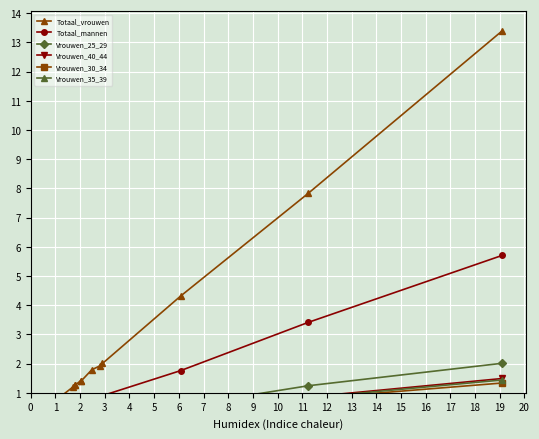

Between 7 and 10, which series saw the biggest shift?

Totaal_vrouwen